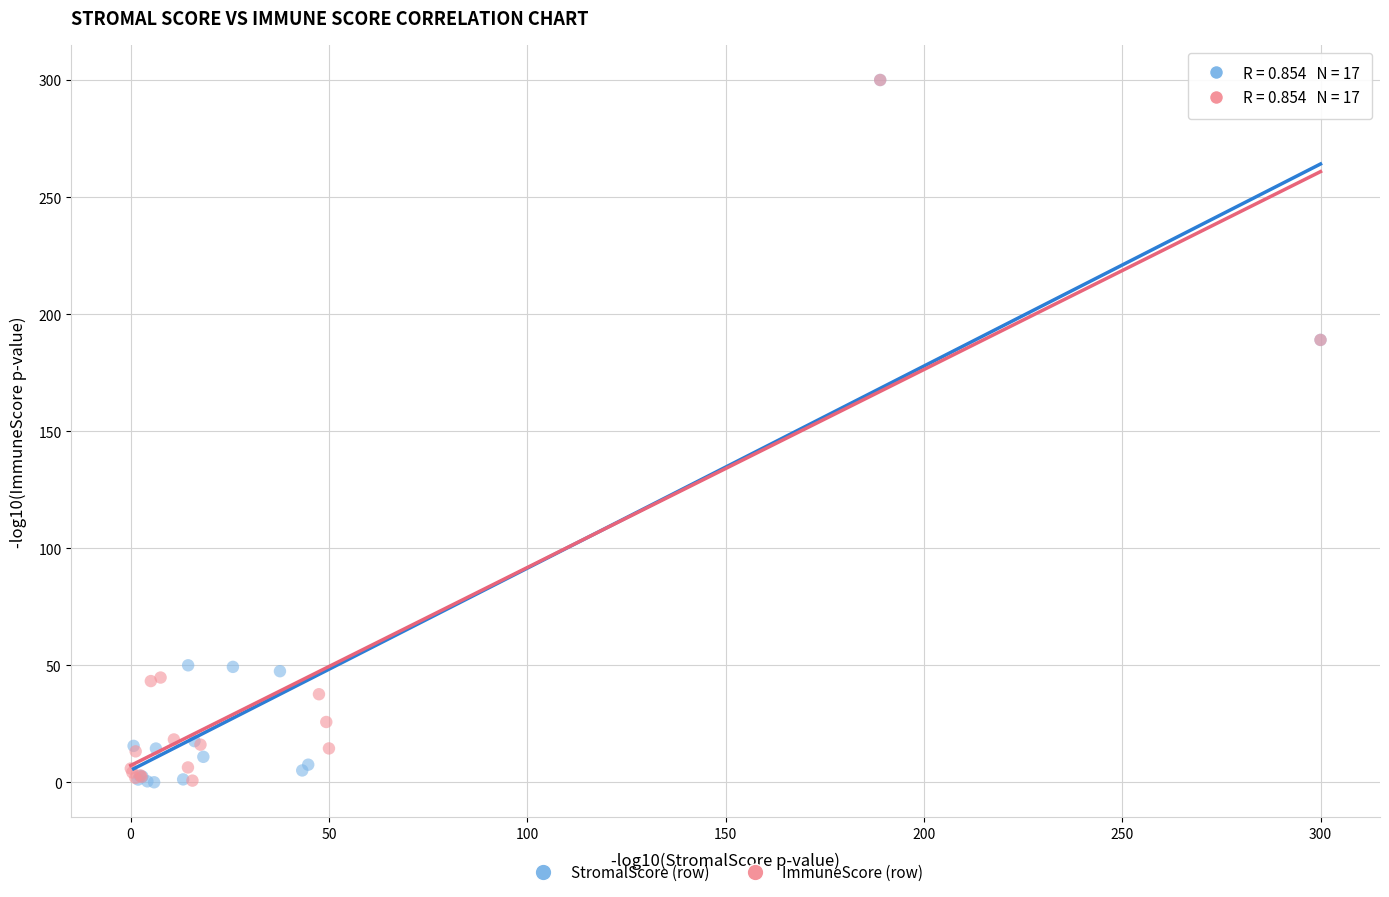

What are all the series names shown in the legend?

StromalScore (row), ImmuneScore (row)